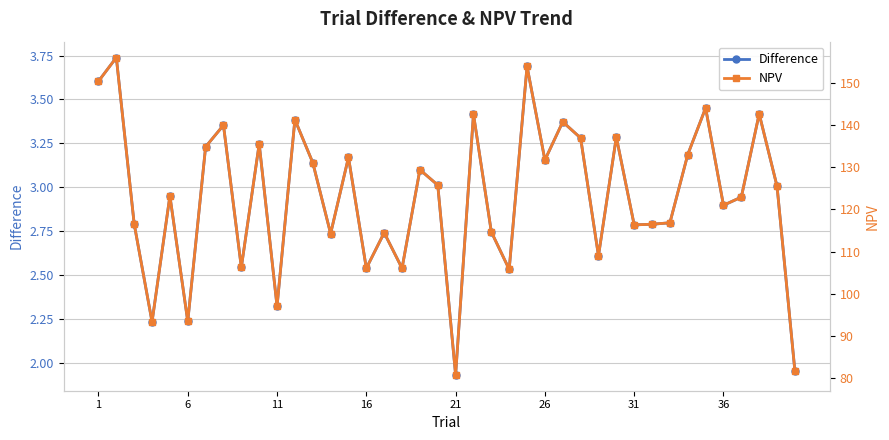

True or false: Difference has a value of 4.2 at 26.

False